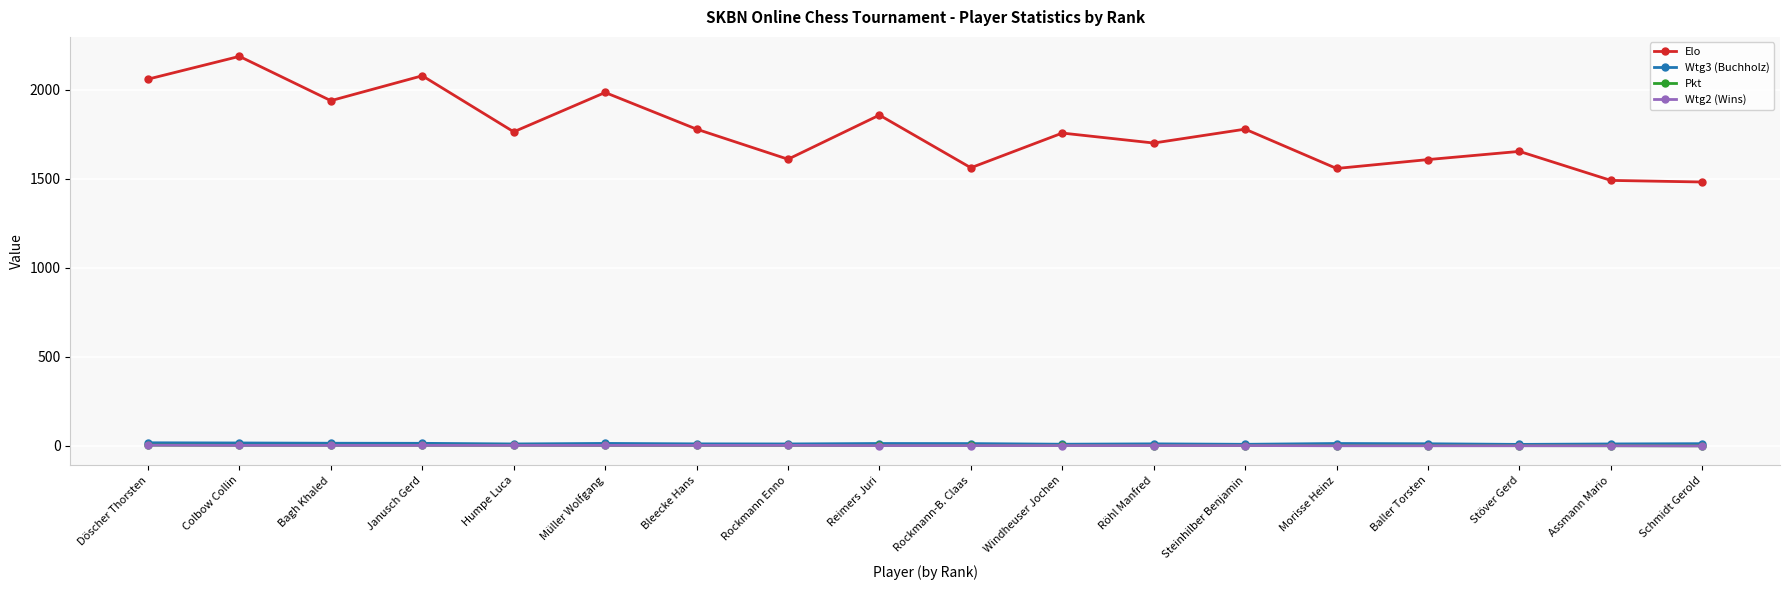

True or false: Wtg3 (Buchholz) and Elo cross at least once.

False